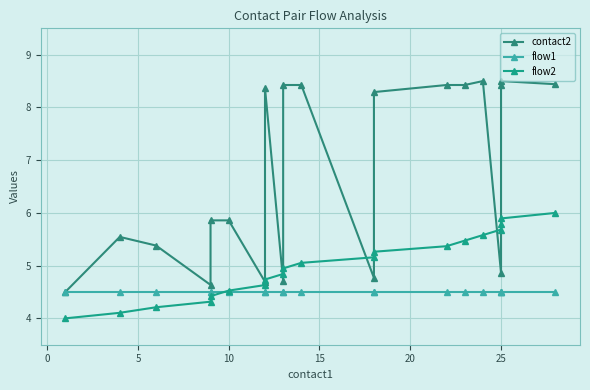

Which series has the widest spread of values?

contact2